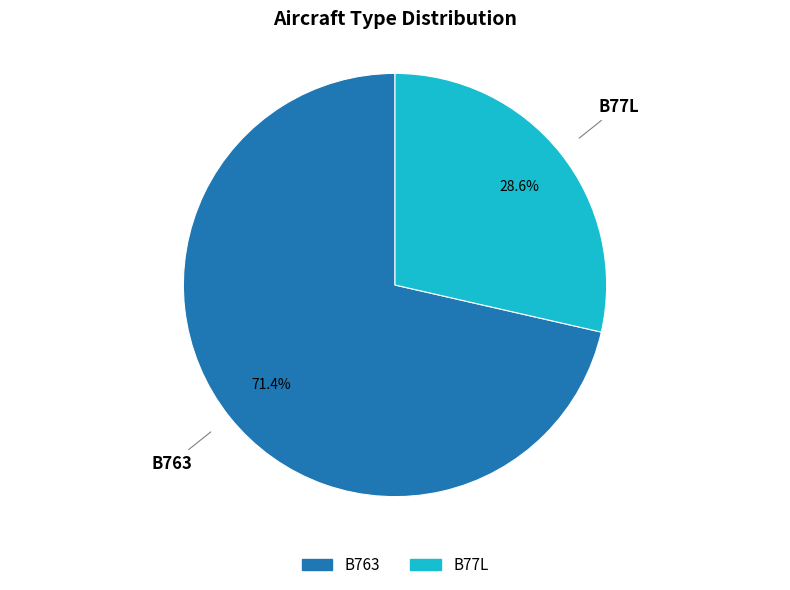

Rank the categories by value from lowest to highest.

B77L, B763